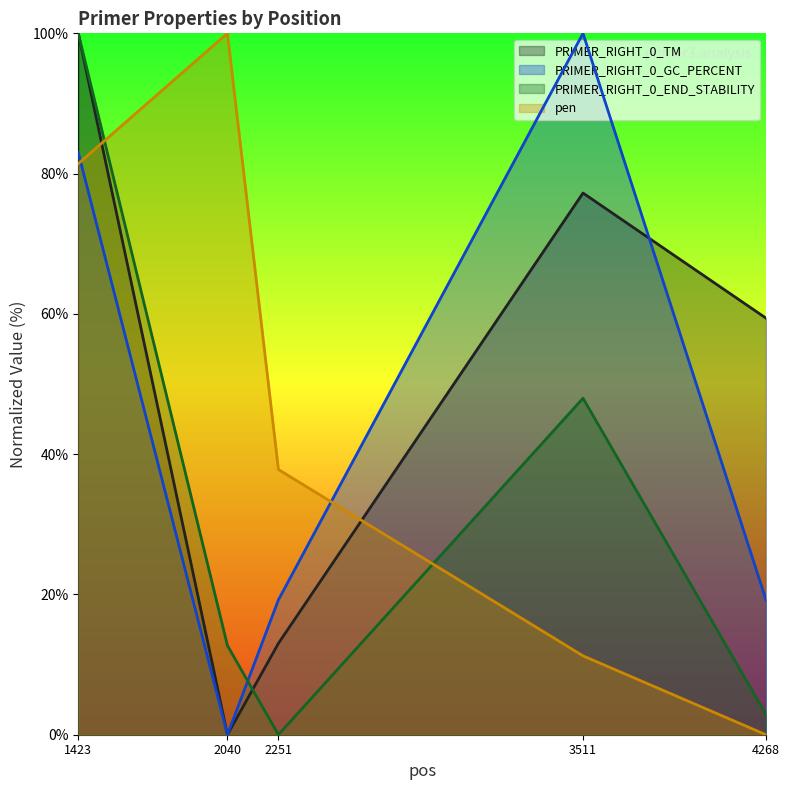

What are all the series names shown in the legend?

PRIMER_RIGHT_0_TM, PRIMER_RIGHT_0_GC_PERCENT, PRIMER_RIGHT_0_END_STABILITY, pen